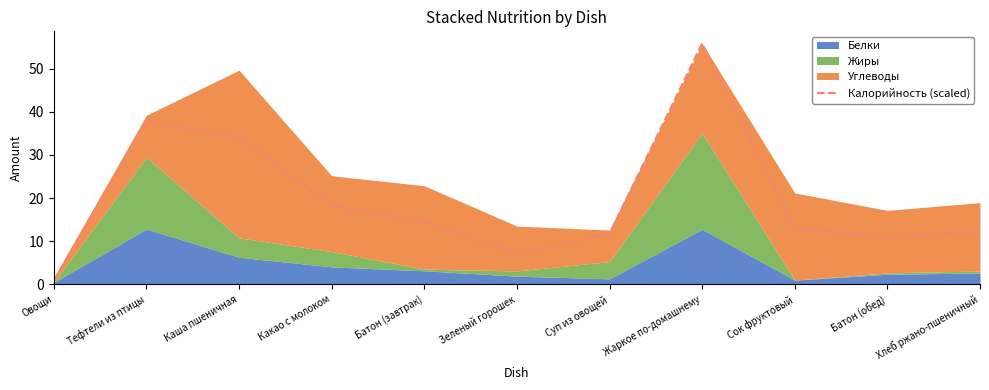

Which category has the lowest value across all series?

Овощи